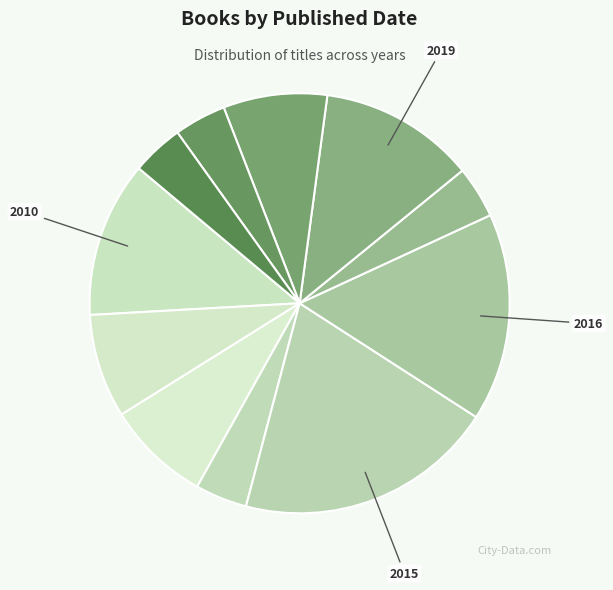

What is the largest slice in the pie chart?

2015